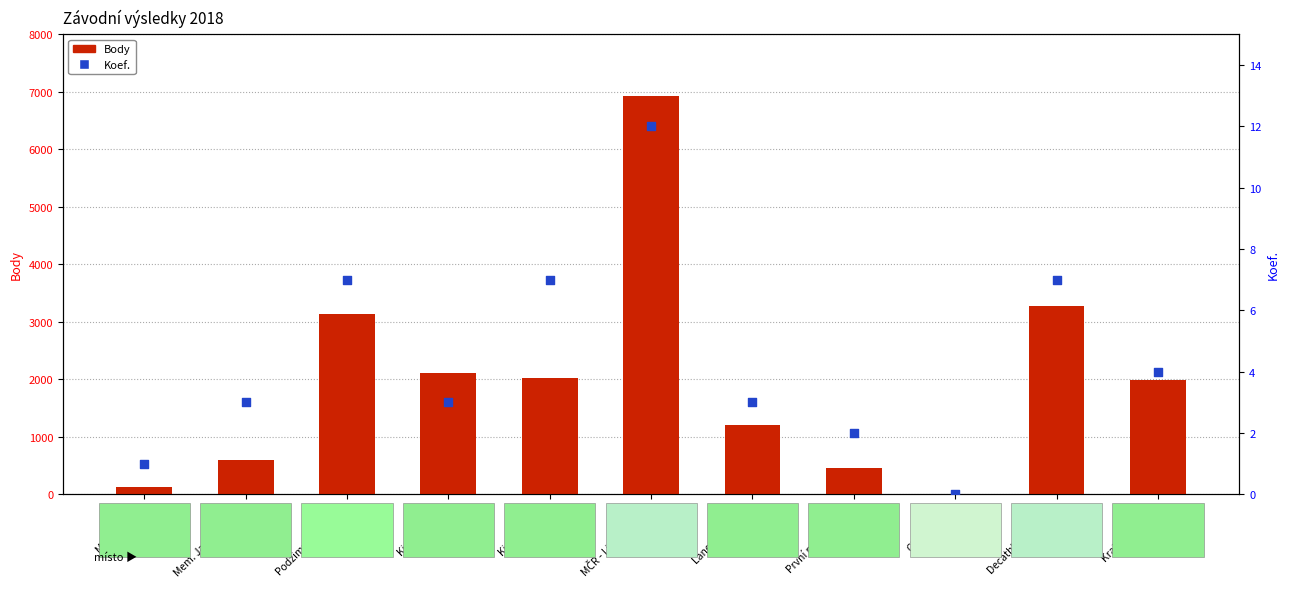

At how many categories does at least one series exceed 810?

7